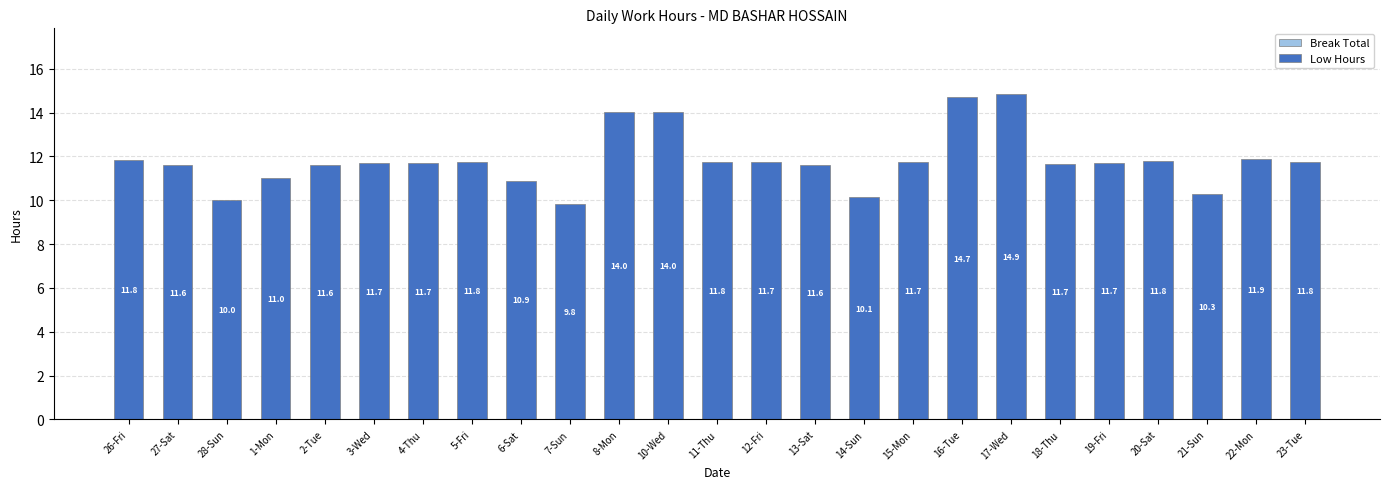

How many categories are shown in the chart?

25